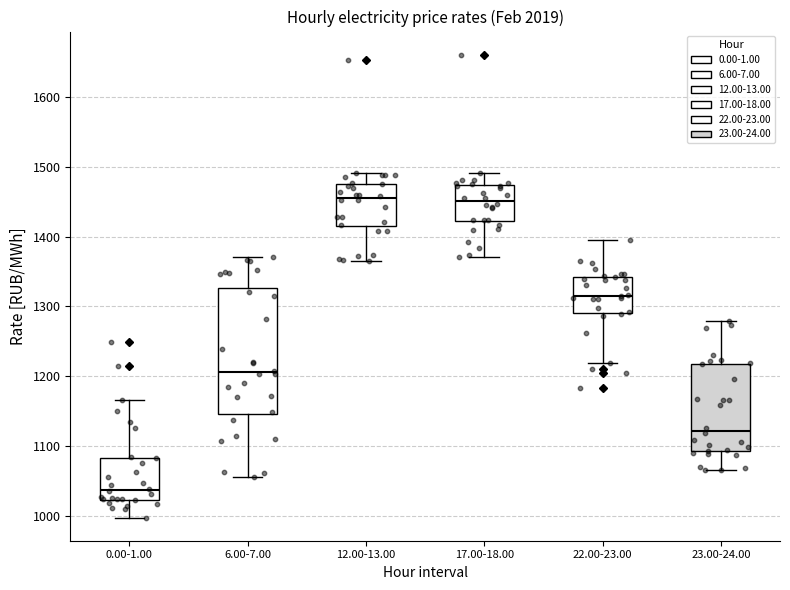

Which box is the tallest, from its lower edge to its upper edge?

6.00-7.00